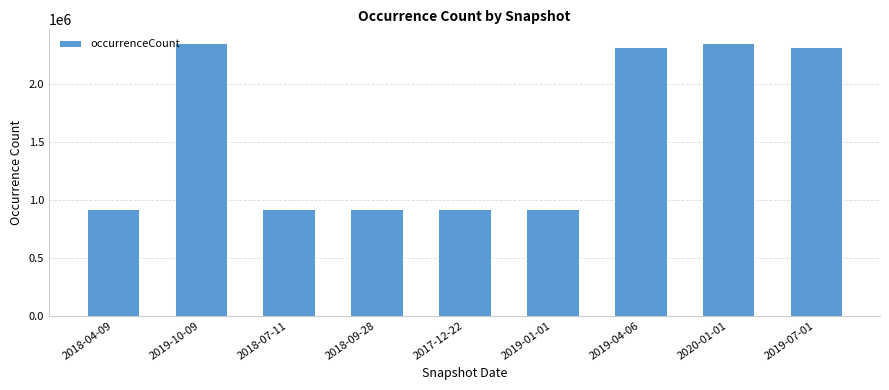

Count the number of data series in this chart.

1